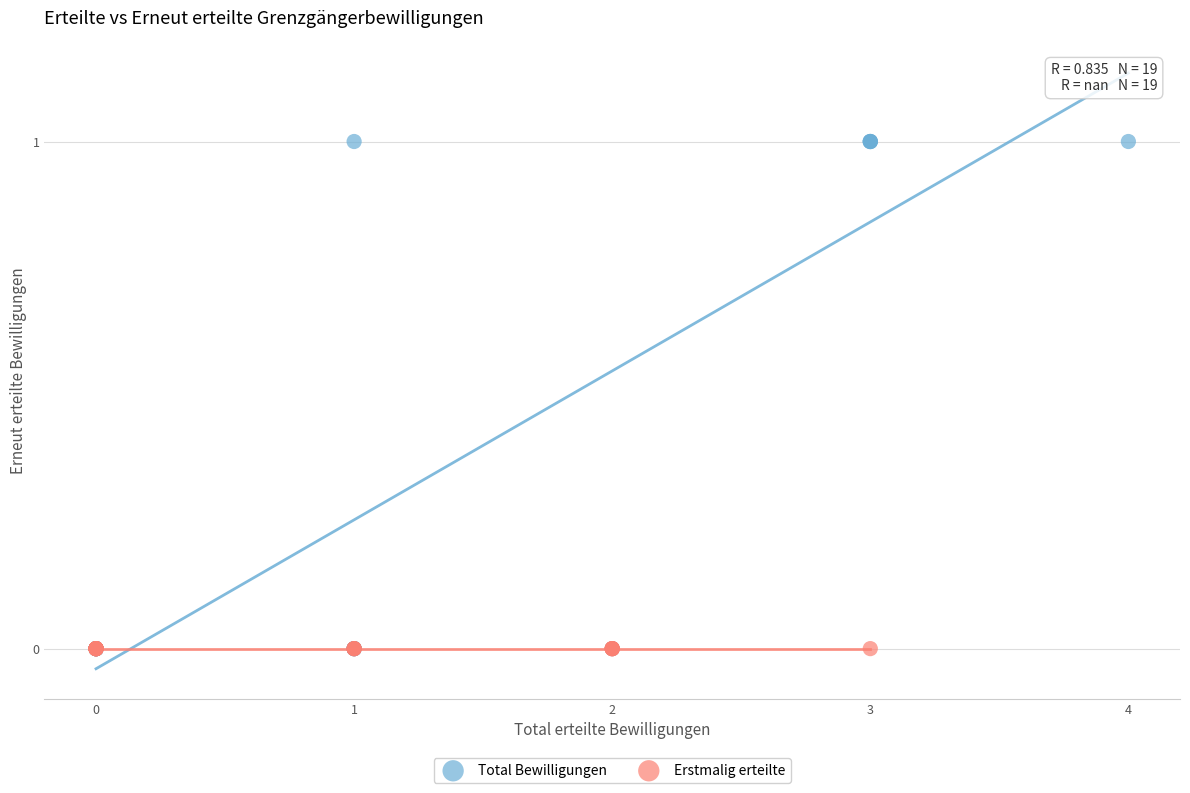

Which series reaches the maximum Y coordinate?

Total Bewilligungen